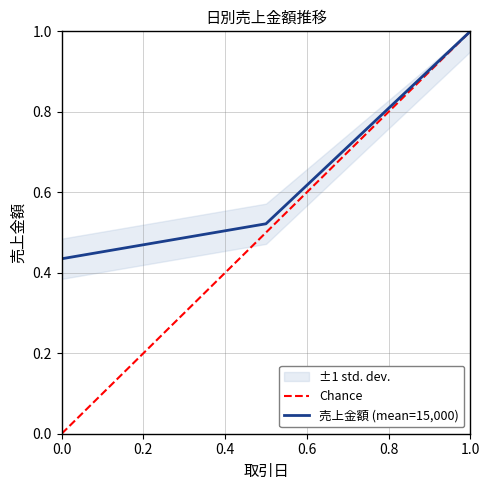

The chart shows a value of 0.5 at 2024-04-02. True or false?

True